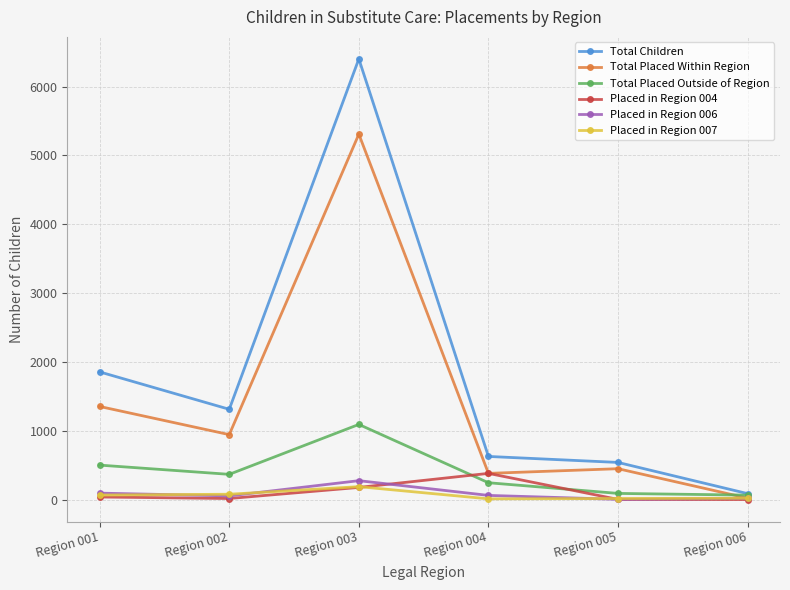

At which category does Total Placed Within Region reach its first local valley?

Region 002